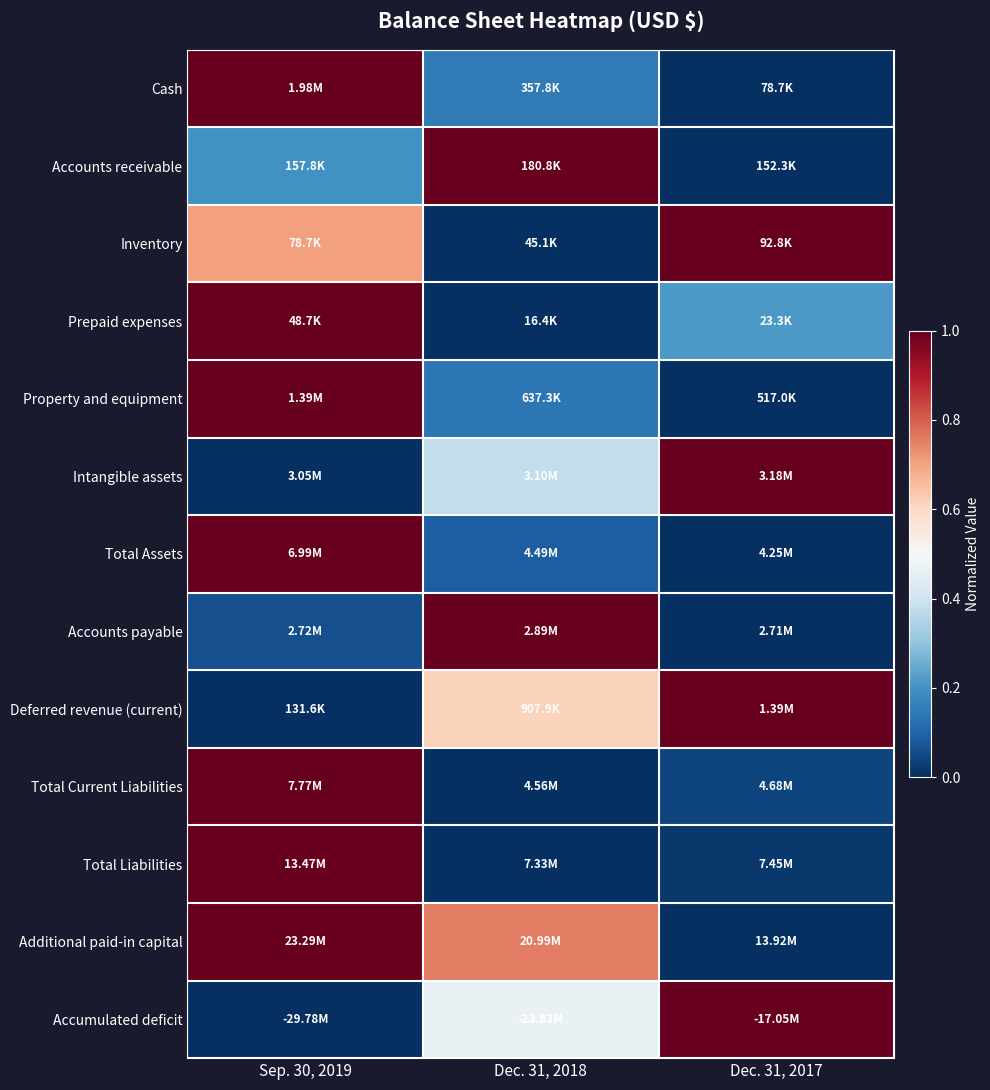

Between Dec. 31, 2018 and Dec. 31, 2017, which is larger?

Dec. 31, 2018